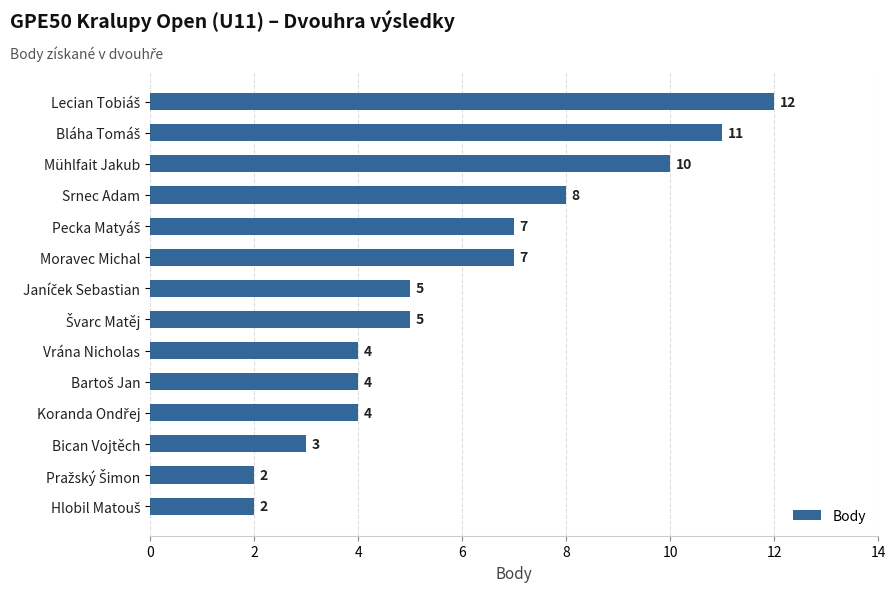

How many data points does each series have?

14